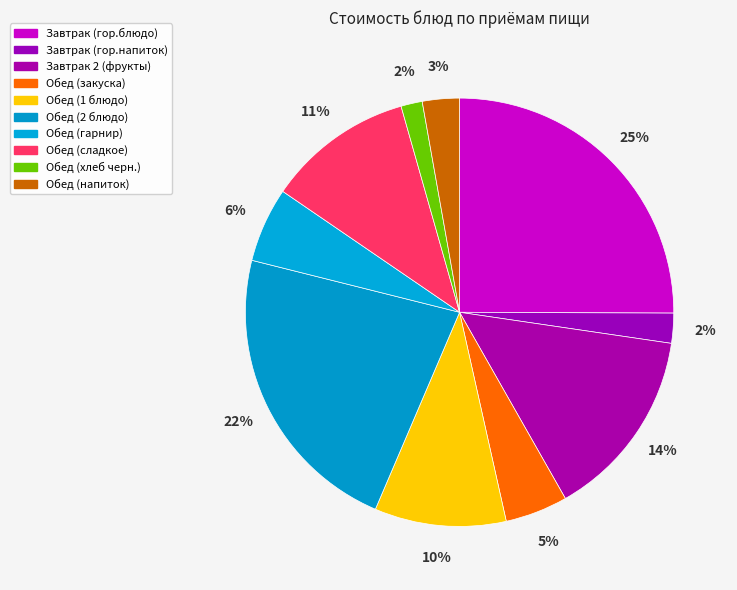

To the nearest percent, what percentage of the pie is Обед (1 блюдо)?

10%